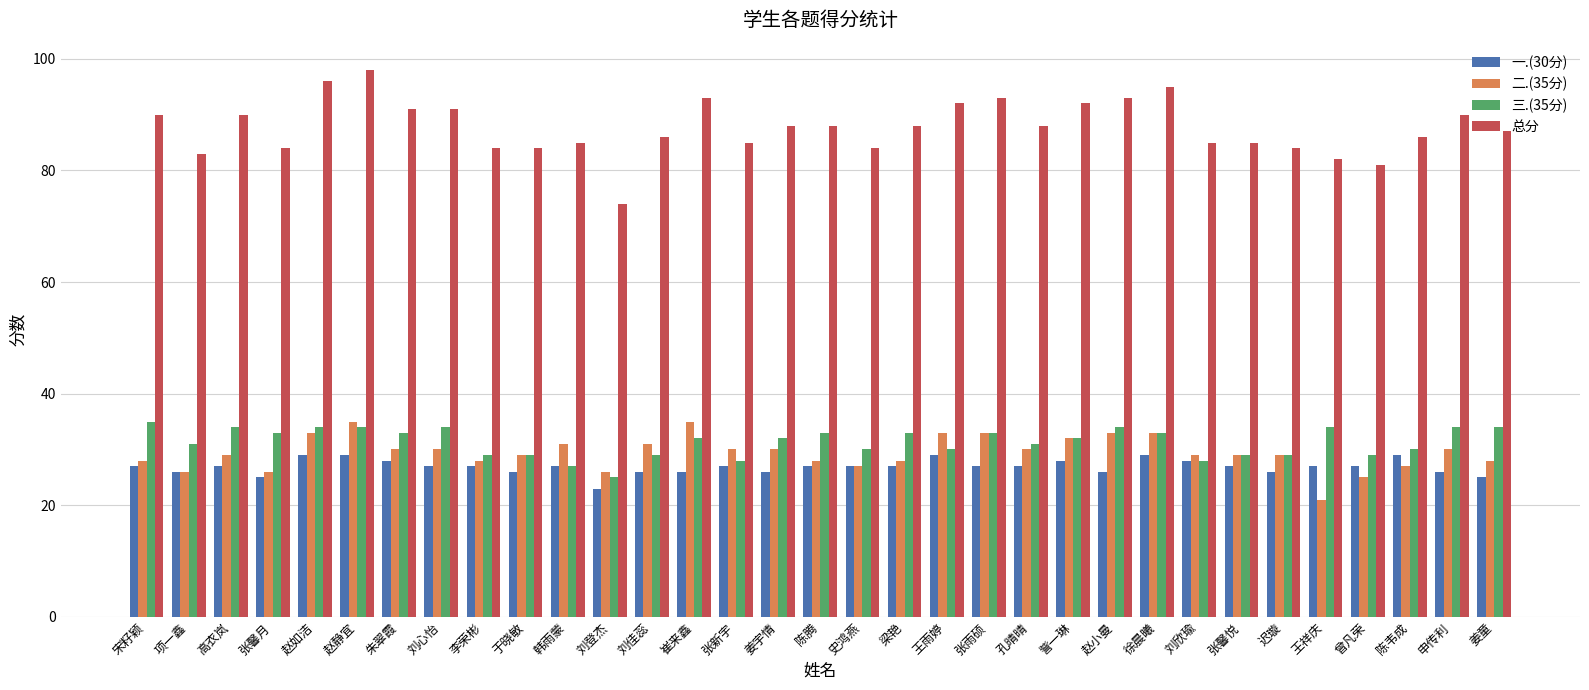

How many bars are there in each group?

4